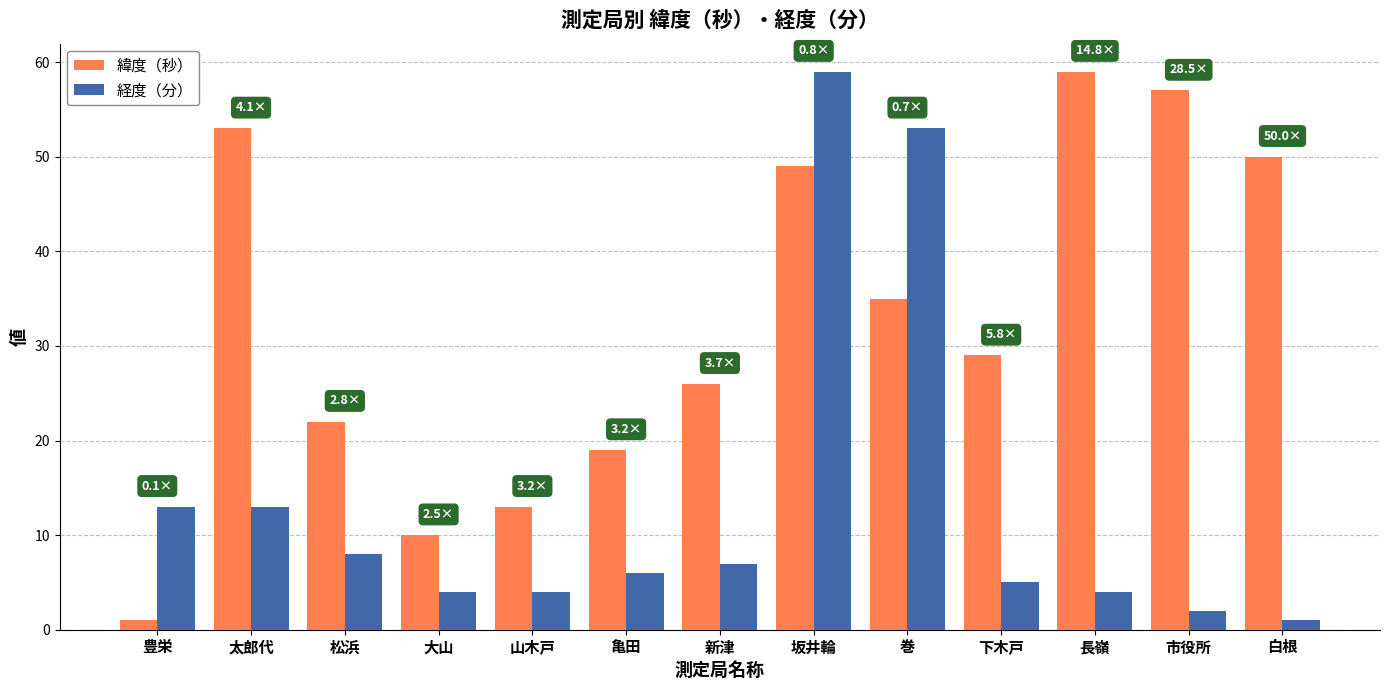

Rank the series at 巻 from lowest to highest value.

緯度（秒）, 経度（分）